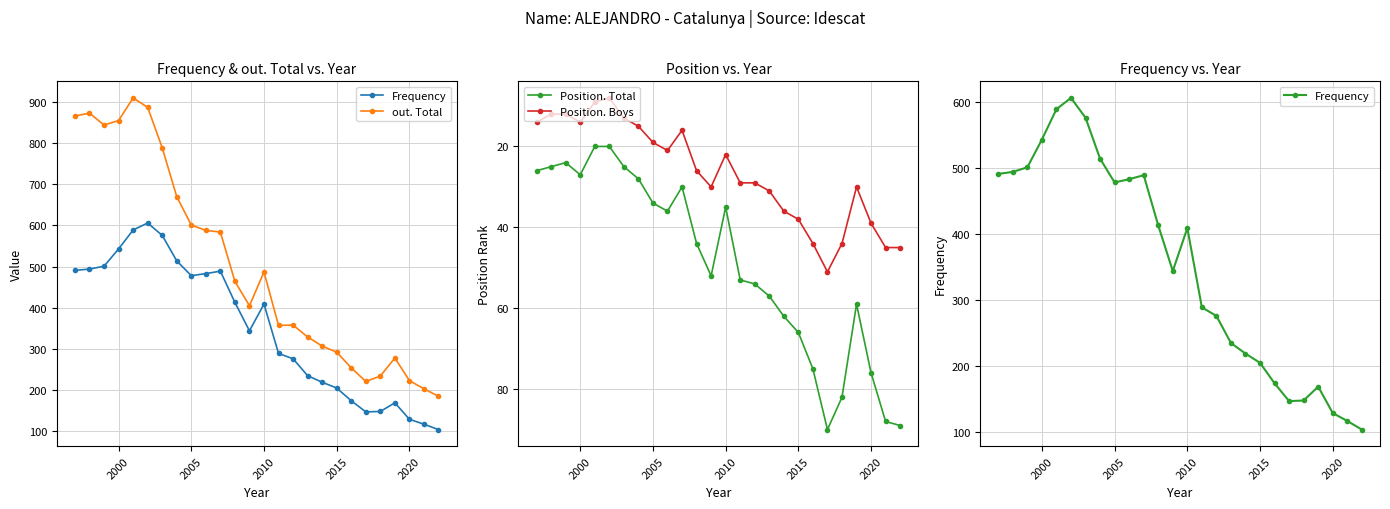

How many data points does each series have?

26